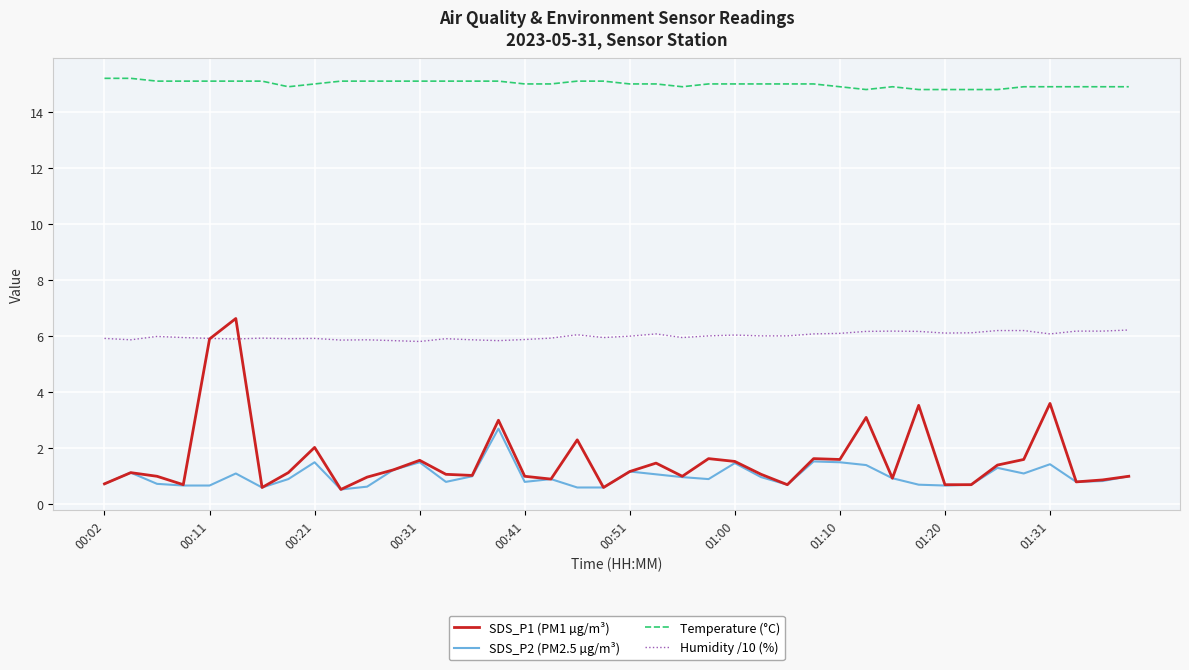

True or false: Temperature (°C) and SDS_P2 (PM2.5 µg/m³) intersect in this chart.

False